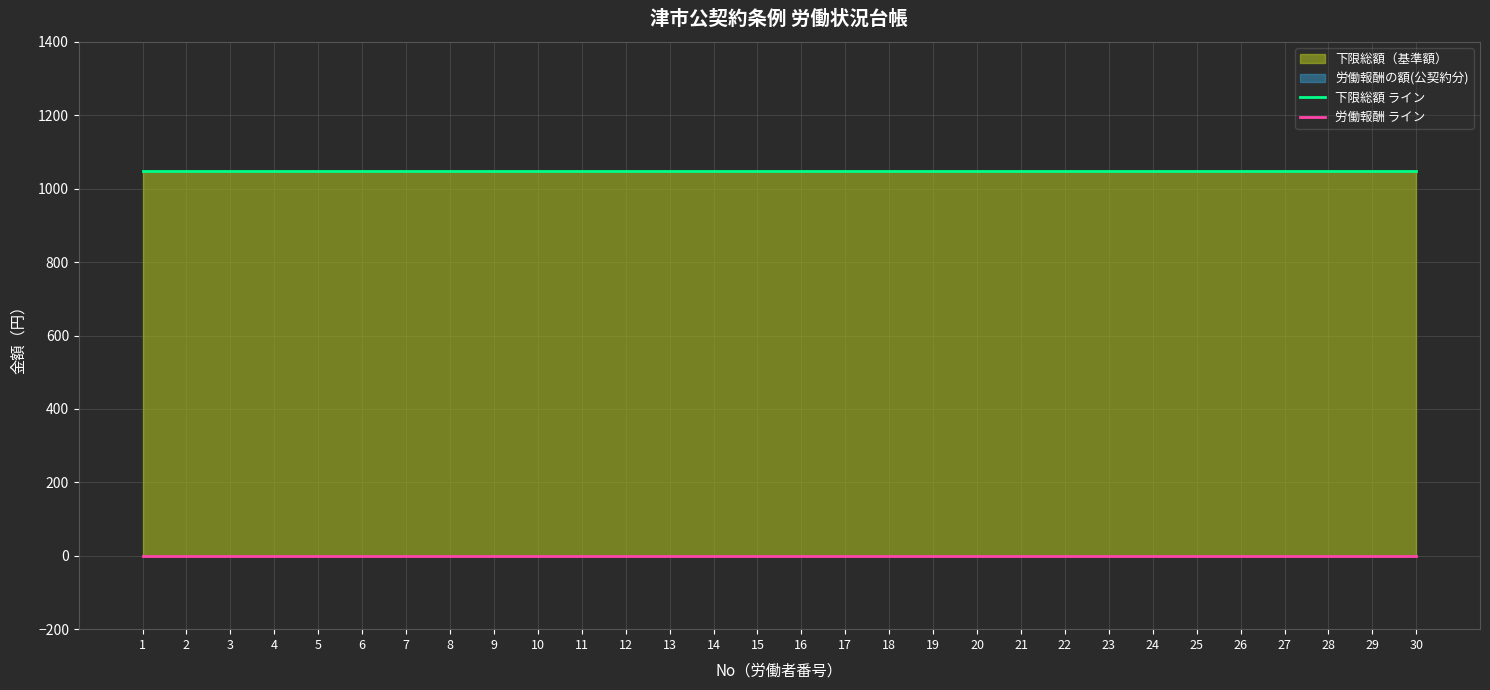

True or false: 労働報酬 ライン and 下限総額 ライン cross at least once.

False